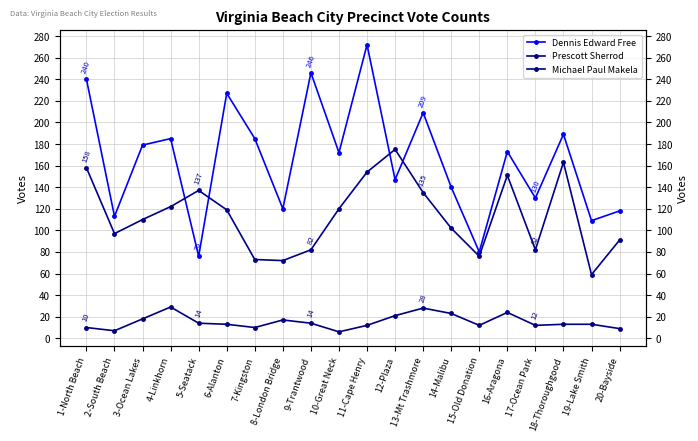

How many values in the Dennis Edward Free series are below 173?

10